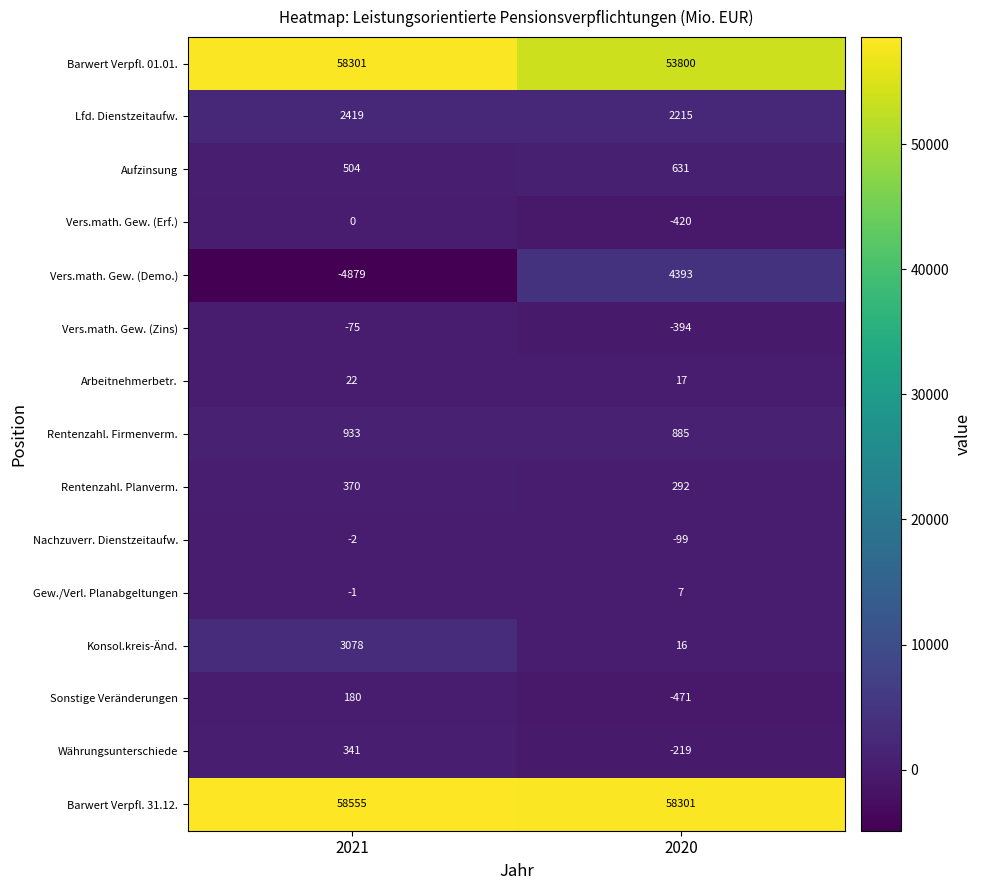

True or false: Arbeitnehmerbetr. has a value of 17 at 2020.

True